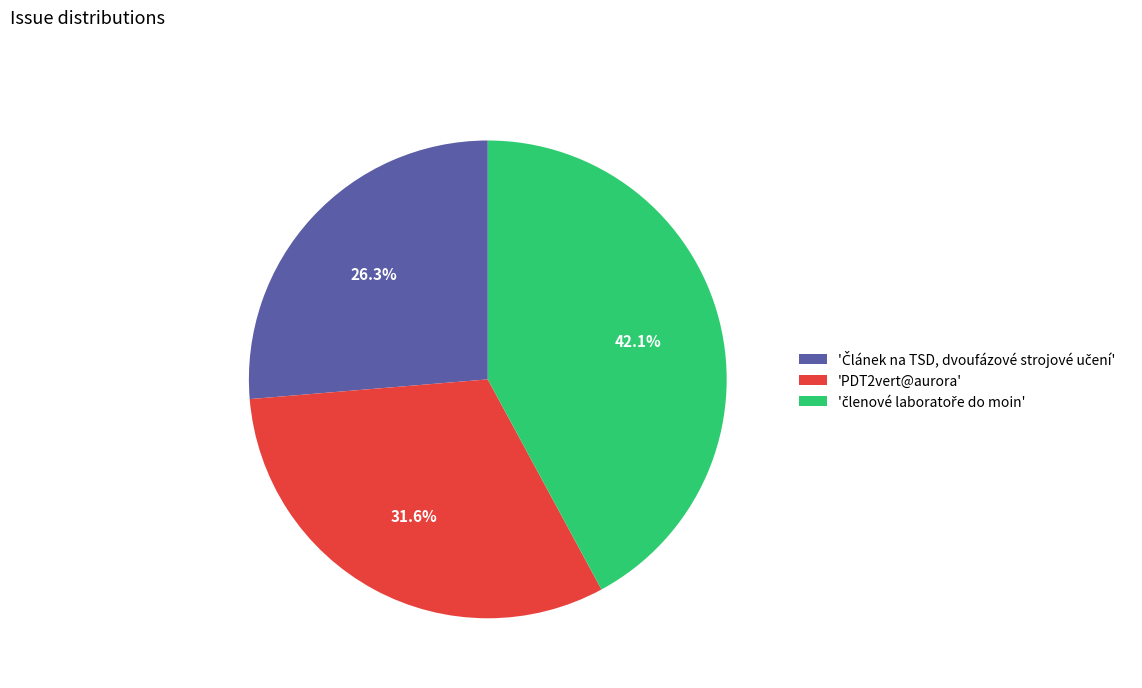

What percentage is NOT represented by 'PDT2vert@aurora'?

68.4%